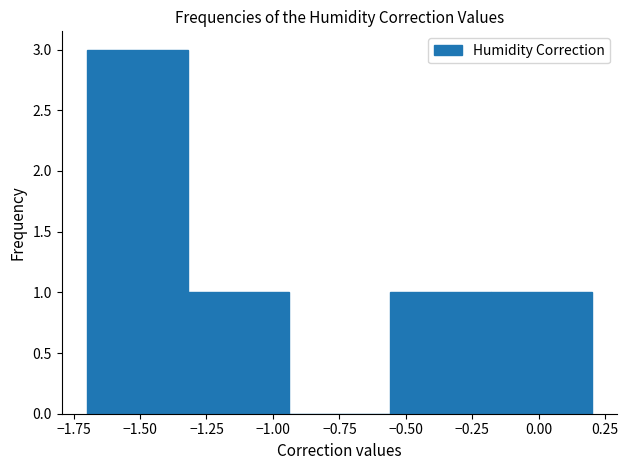

How tall is the bar that spans -1.32 to -0.94 on the x-axis? Neither the bar edges nor the heights are printed on the chart, so give them approximately, as read against the axes.

1